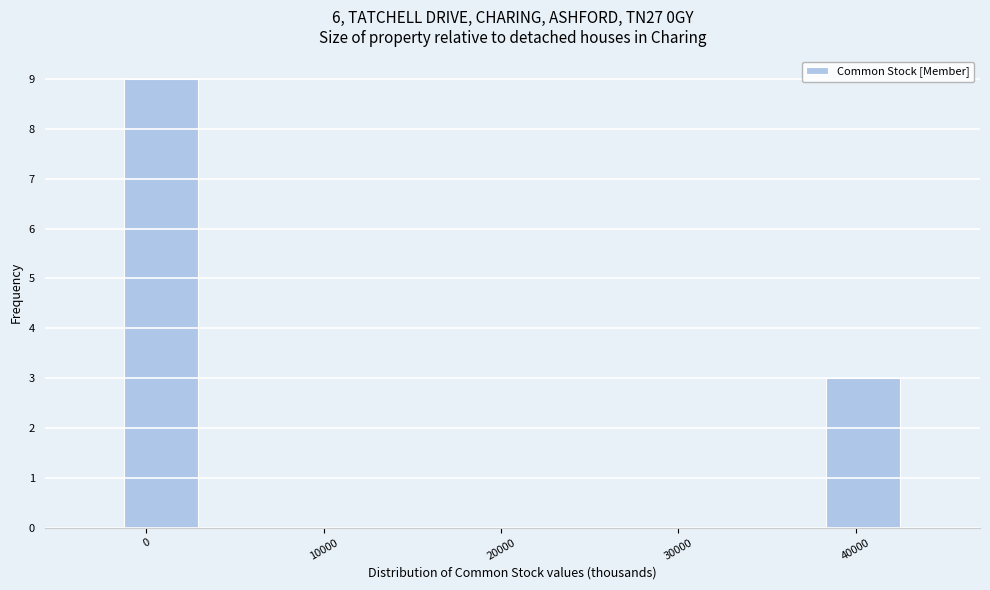

Which range on the x-axis has the tallest bar?

-1000 to 3000